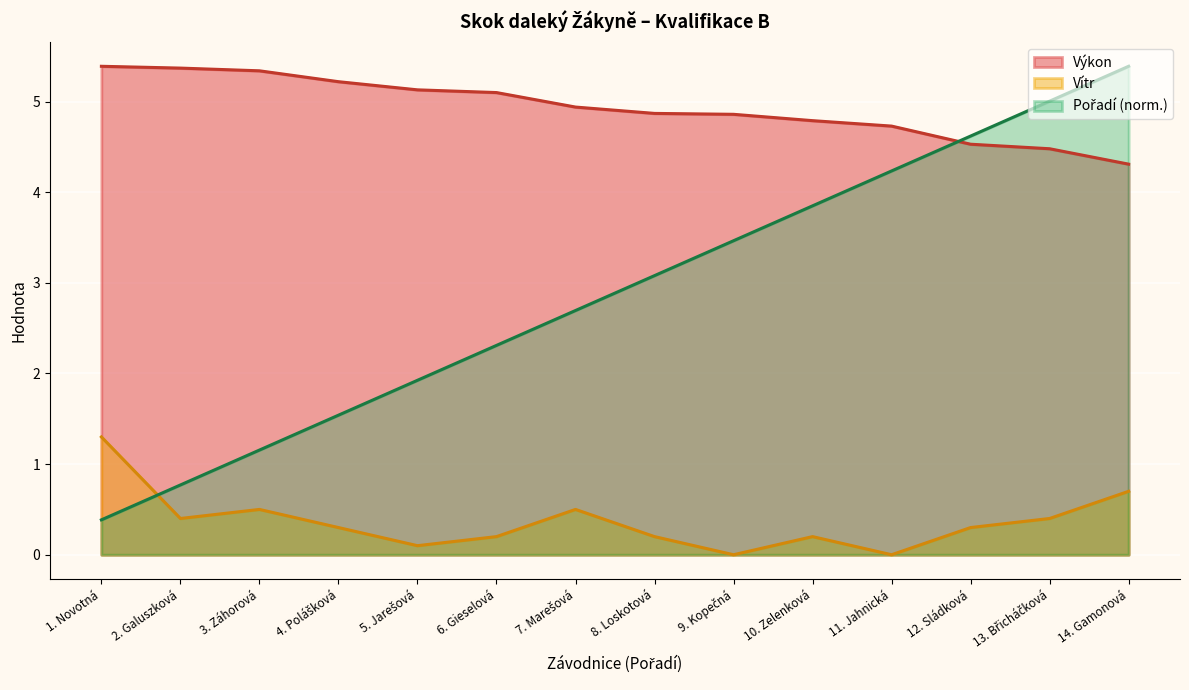

True or false: Výkon has a value of 7.2 at 6. Gieselová.

False